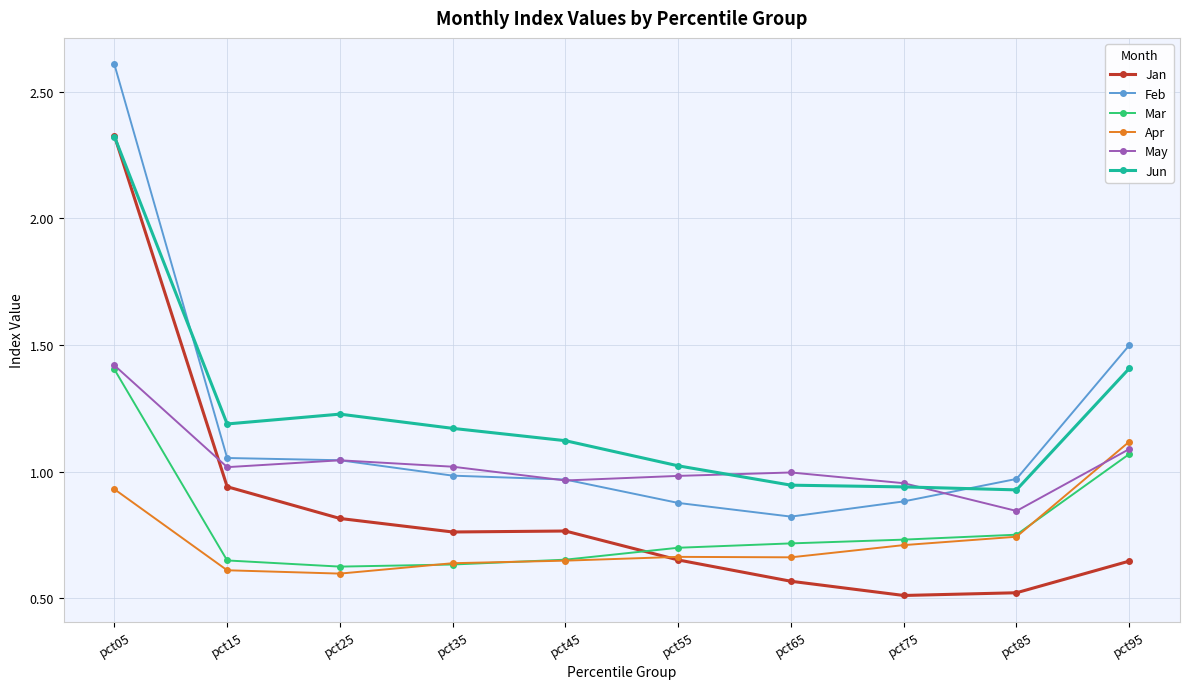

True or false: Jun has a value of 1.6 at pct45.

False